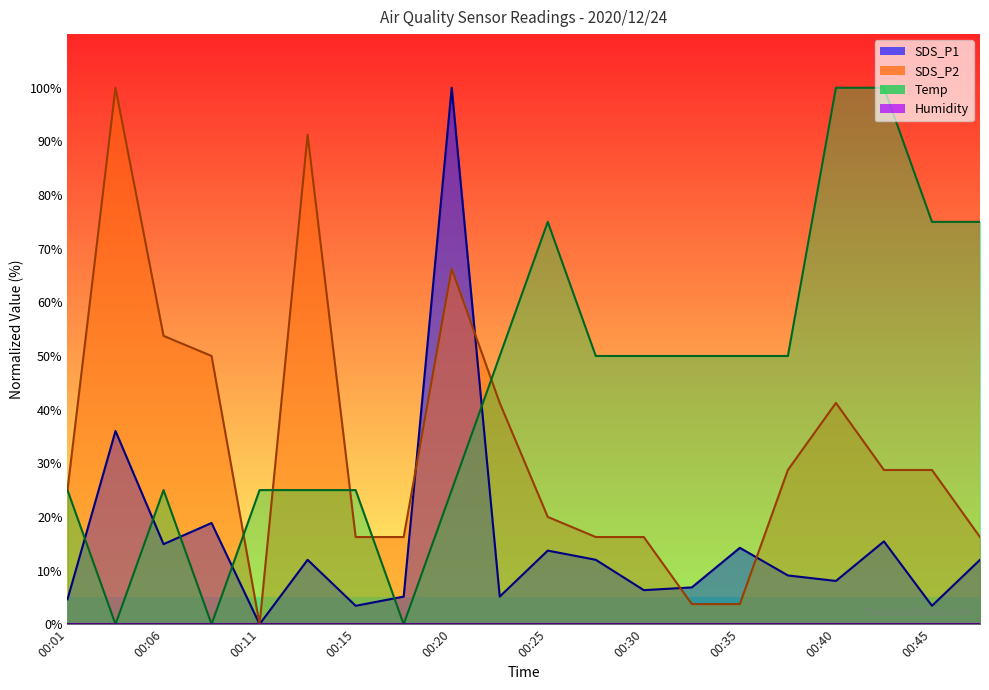

At which category does the chart reach its minimum across all series?

00:11